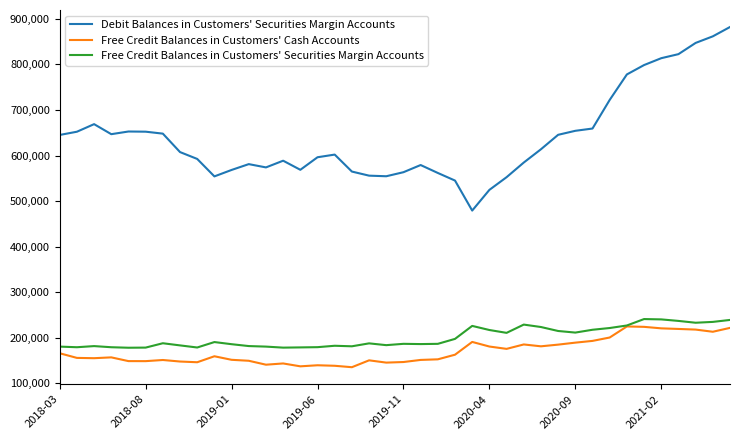

What is the maximum value for Free Credit Balances in Customers' Cash Accounts?

224987